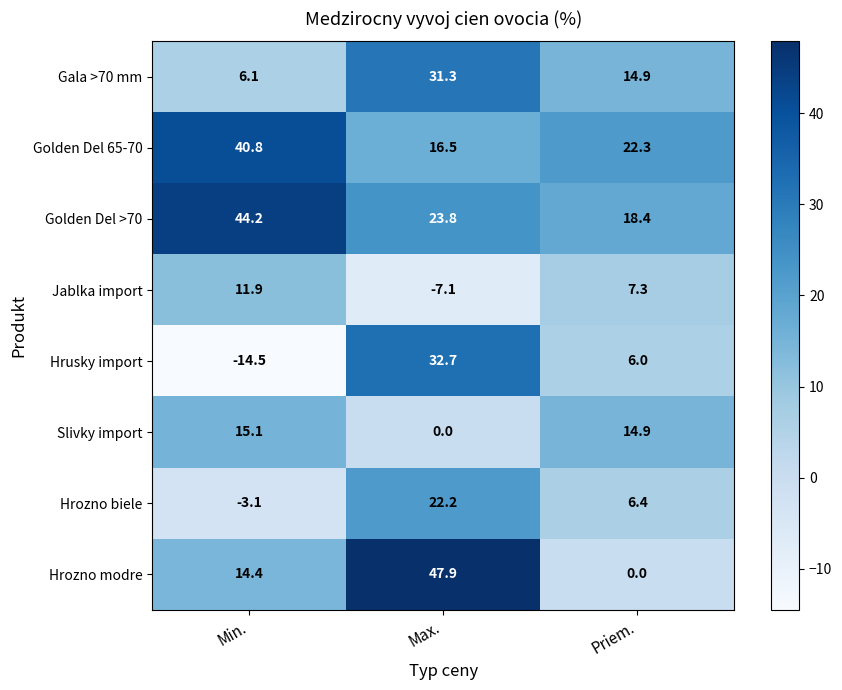

Between Min. and Priem., which series saw the biggest shift?

Golden Del >70